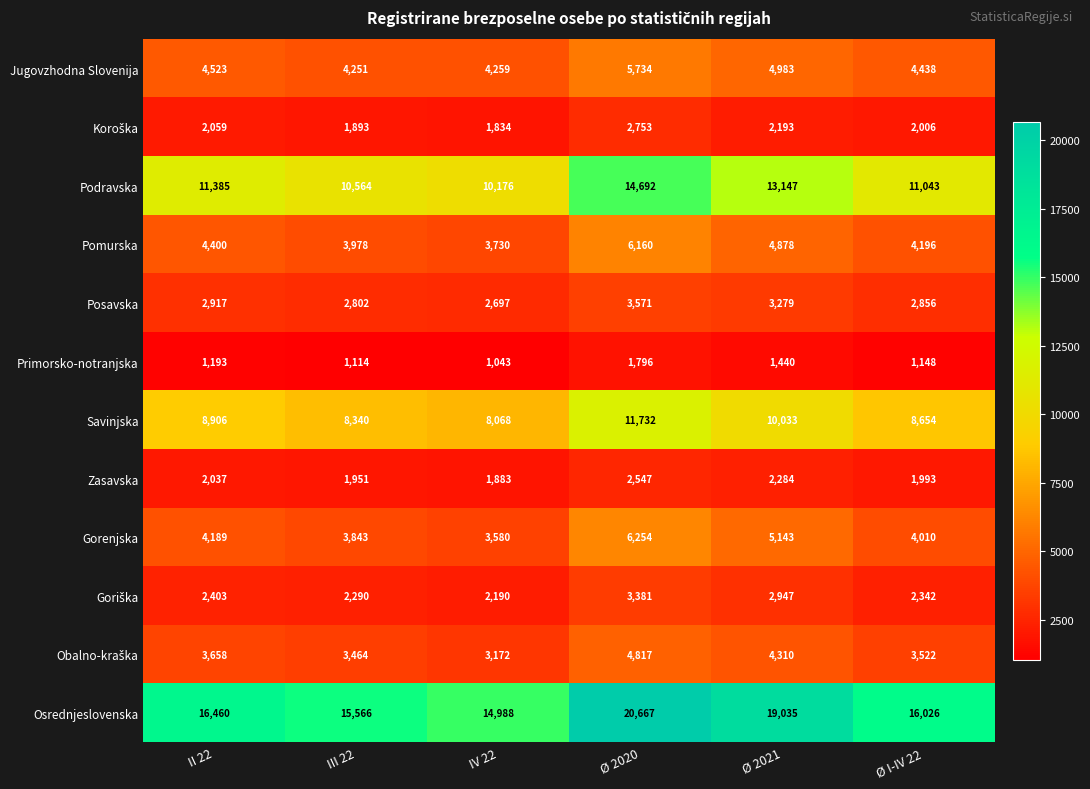

Read the Gorenjska value at Ø 2020, to the nearest 10.

6250